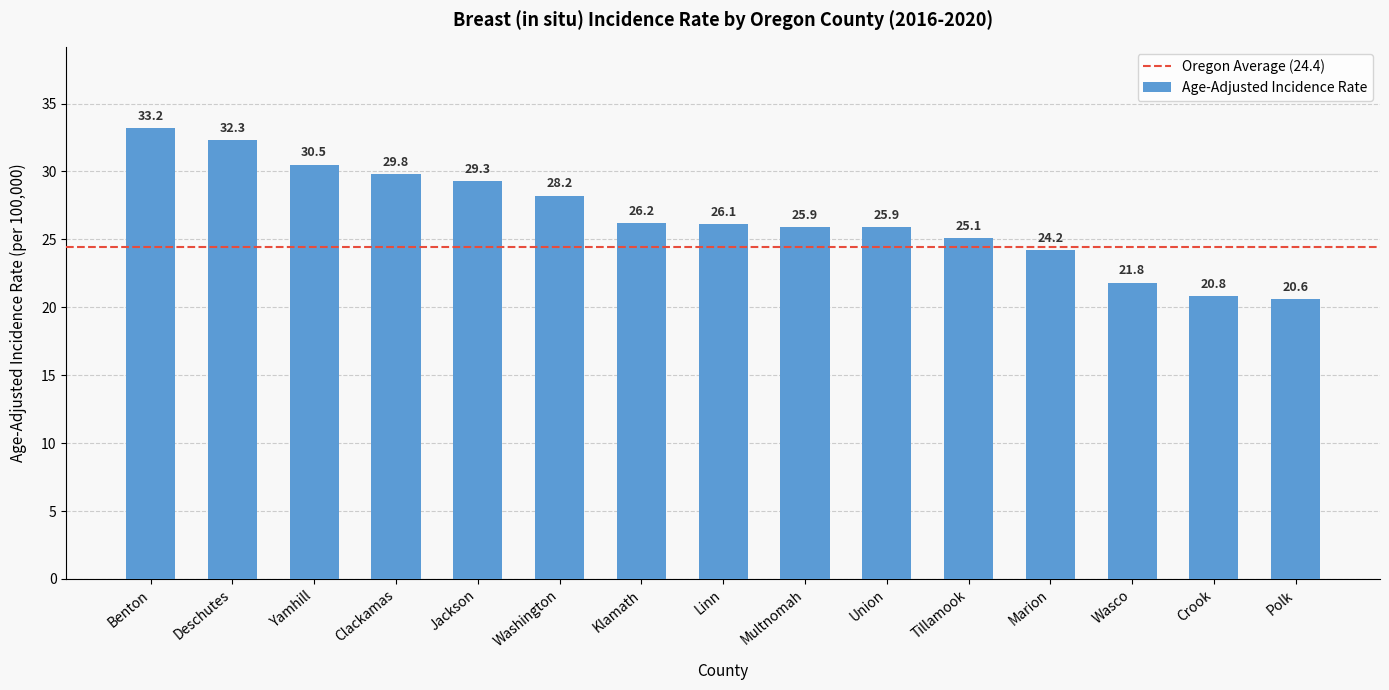

What is the value of the 8th bar from the left?

26.1